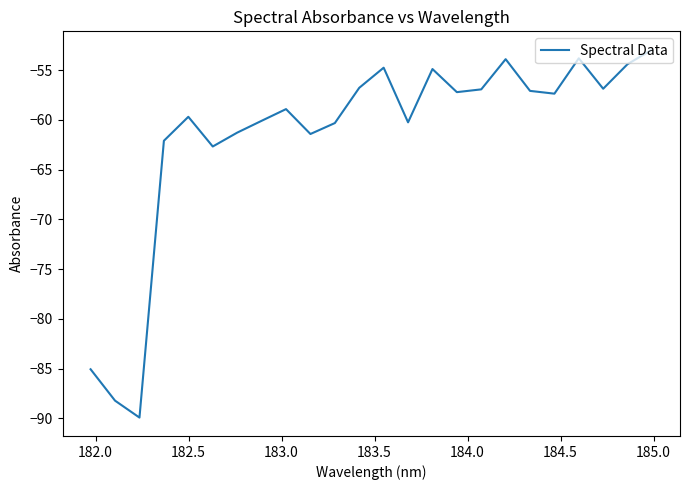

What is the minimum value shown in the chart?

-89.9